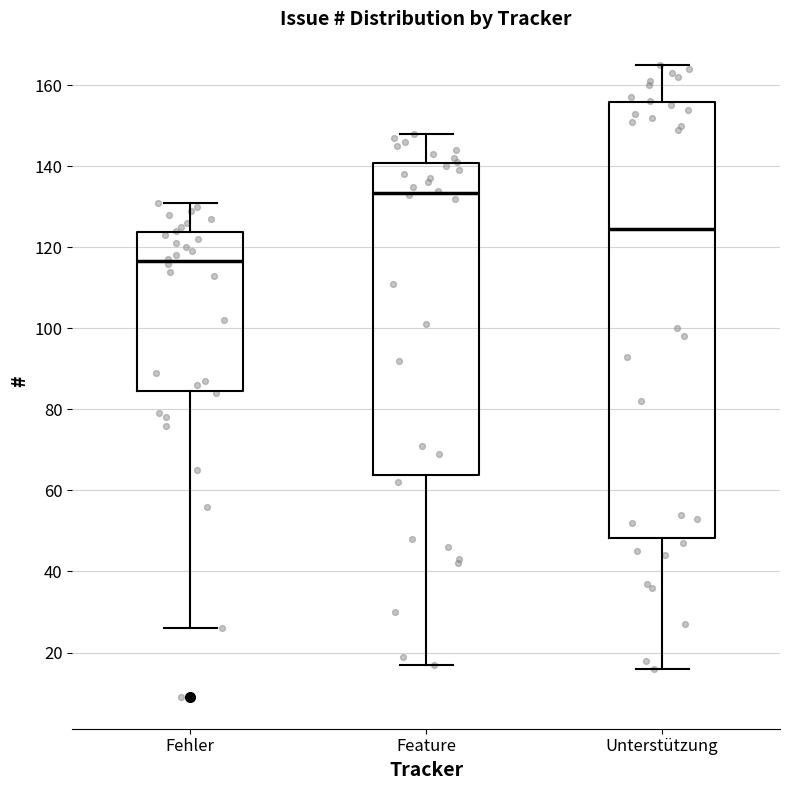

Which box's median line is the highest?

Feature